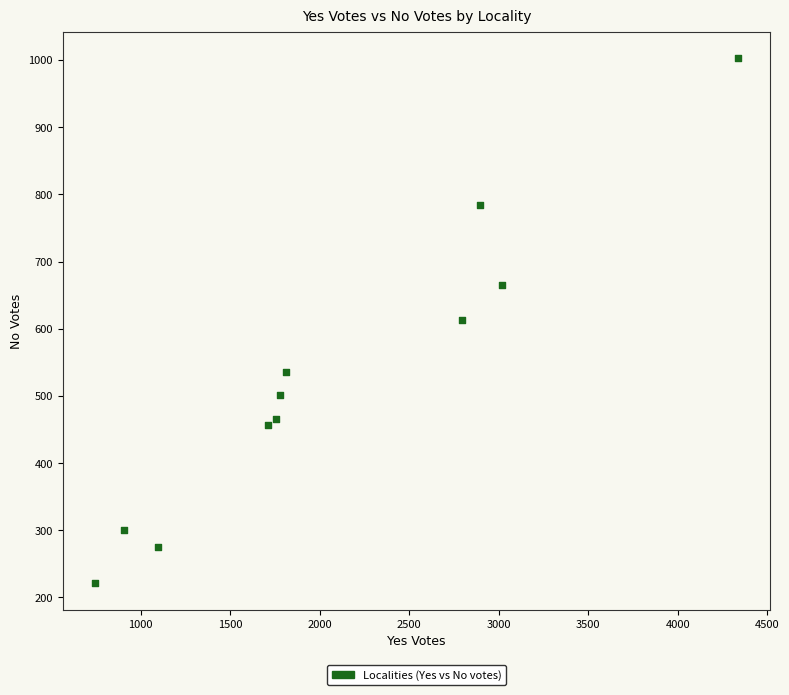

What is the average X value?

2077